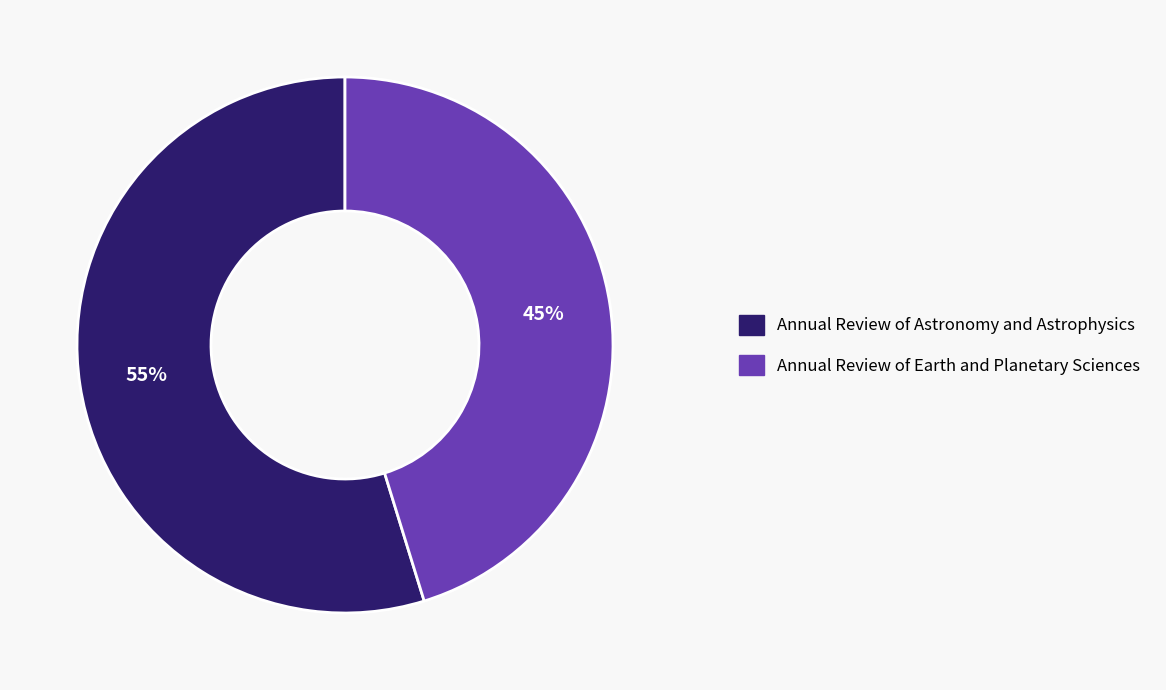

Which slice is the largest?

Annual Review of Astronomy and Astrophysics